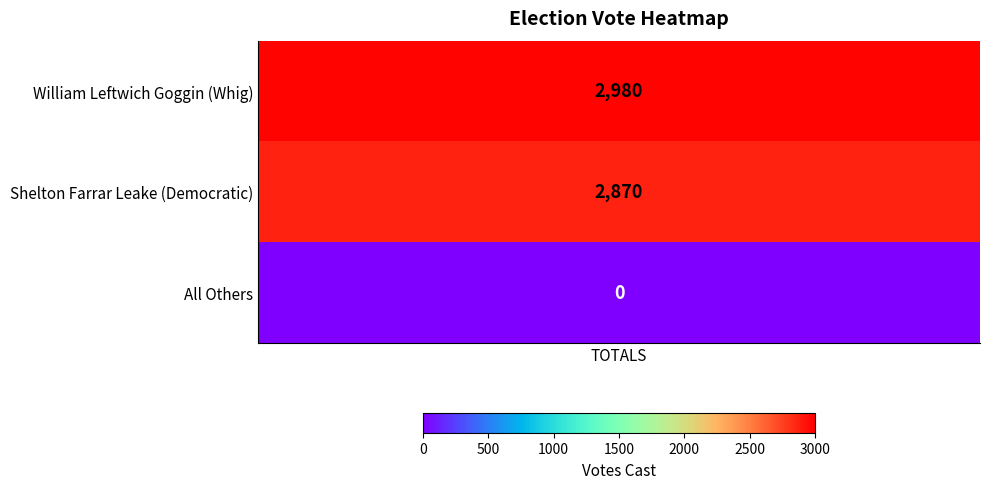

Rank the categories by value from highest to lowest.

William Leftwich Goggin (Whig), Shelton Farrar Leake (Democratic), All Others